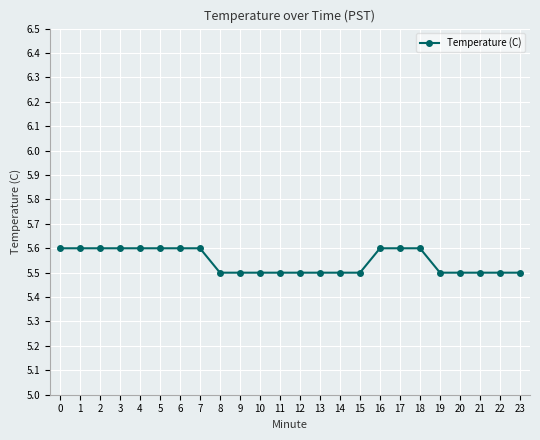

What is the maximum value shown in the chart?

5.6